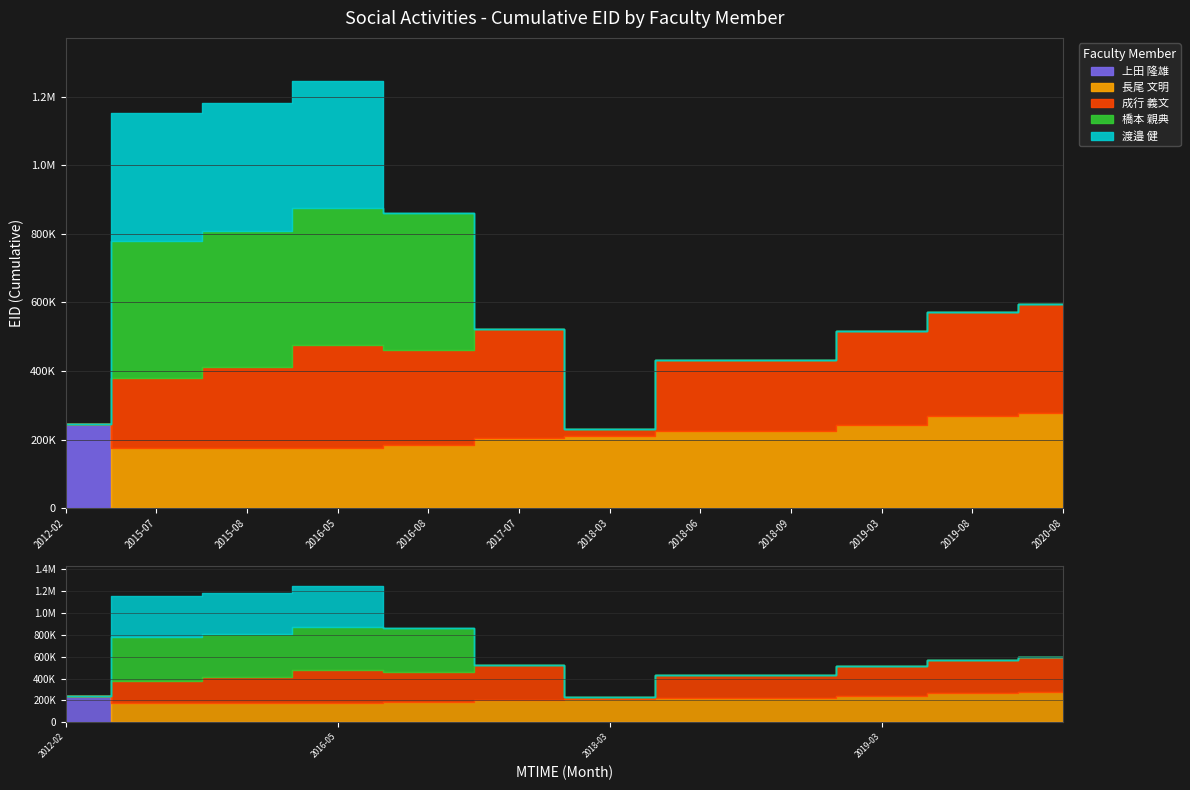

Between 2018-03 and 2015-07, which is larger?

2018-03